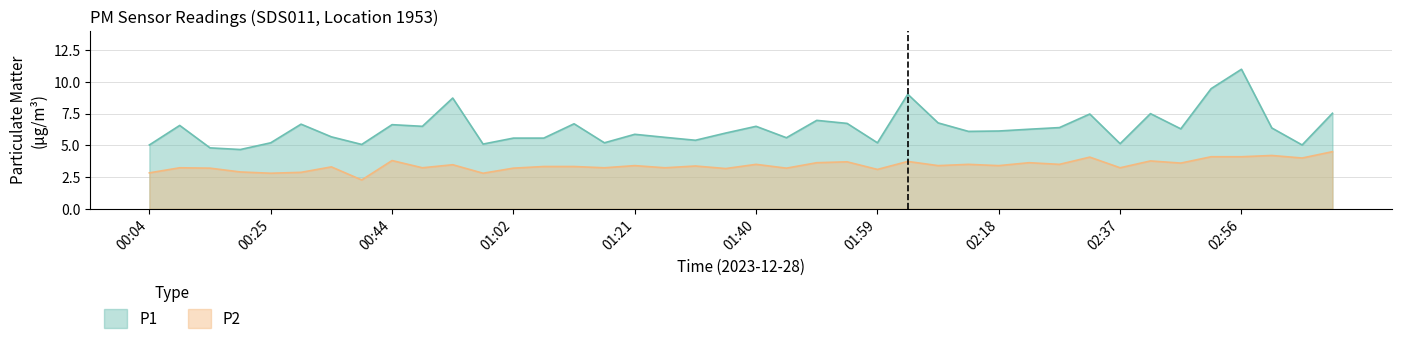

True or false: P2 has more than 0 points higher than both neighbors.

True